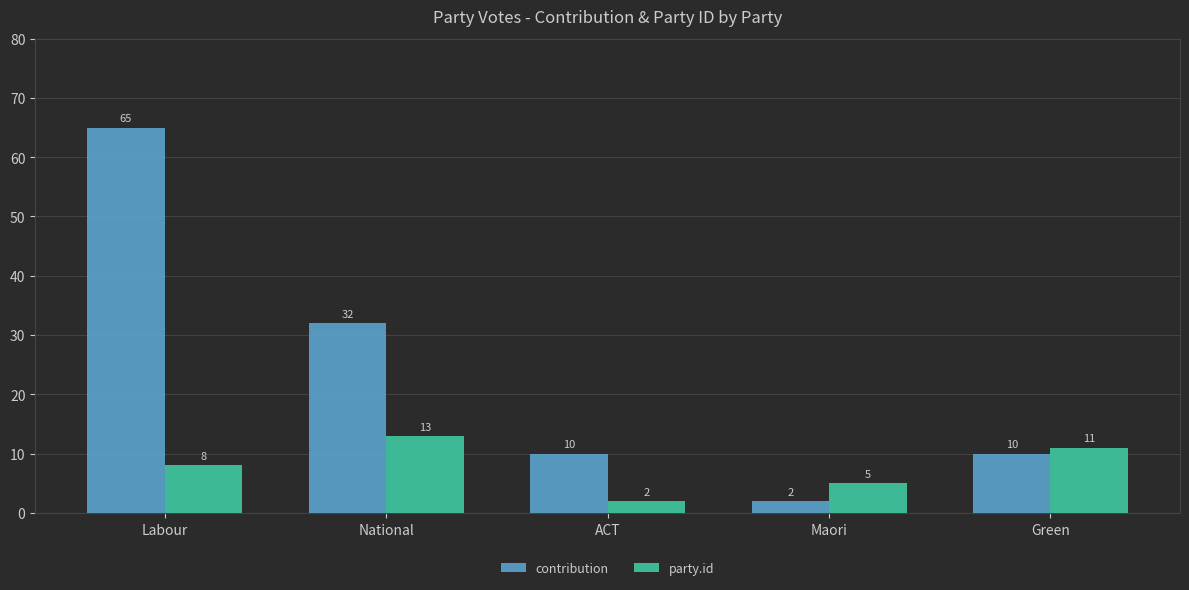

Is the value of contribution at Labour greater than the value of party.id at Maori?

Yes